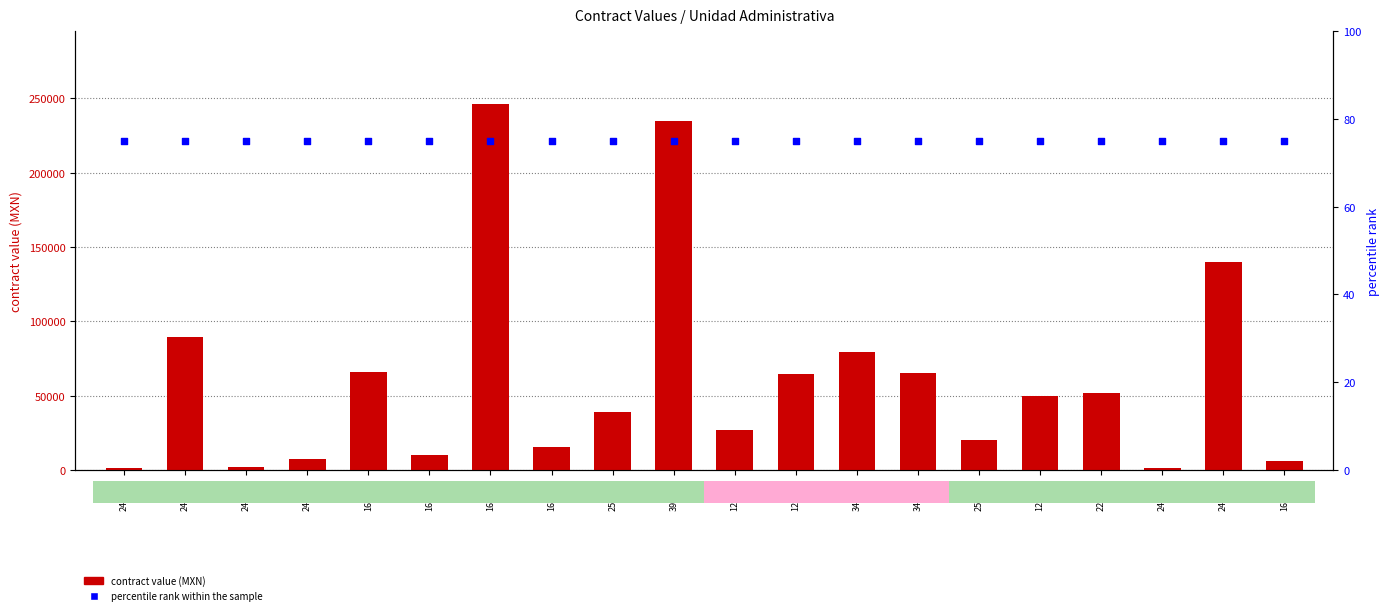

Which series has the largest total across all categories?

contract value (MXN)